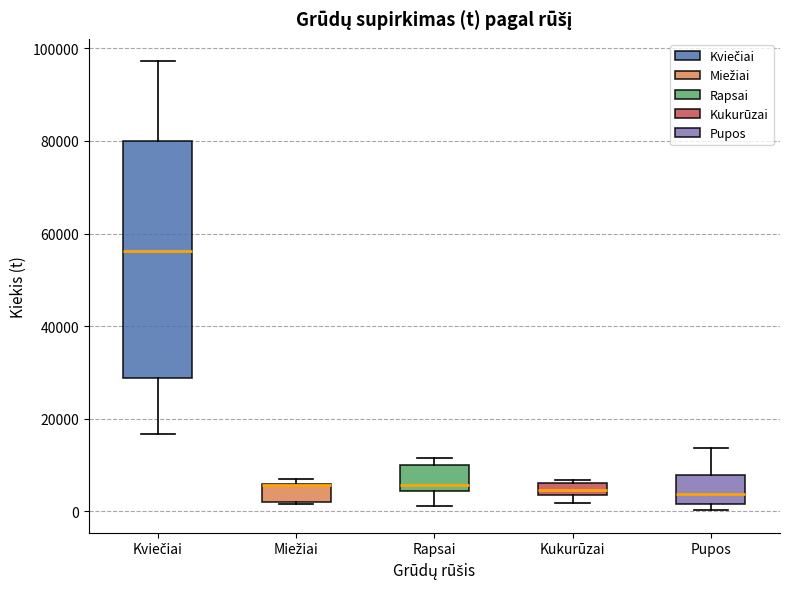

Comparing the boxes themselves (not the whiskers), which one is the tallest?

Kviečiai